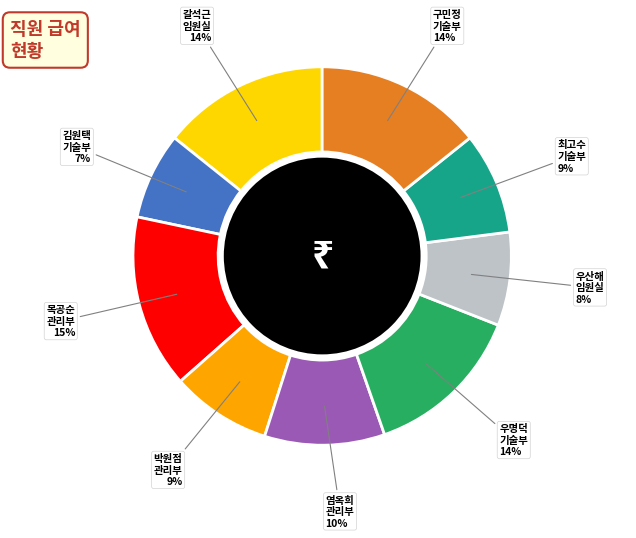

How many segments does this pie chart have?

9